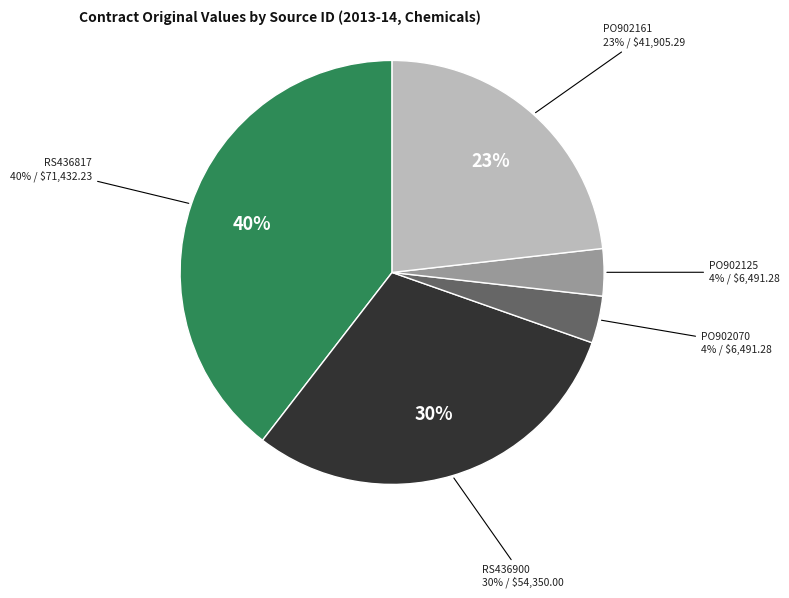

Count the number of slices in the pie.

5